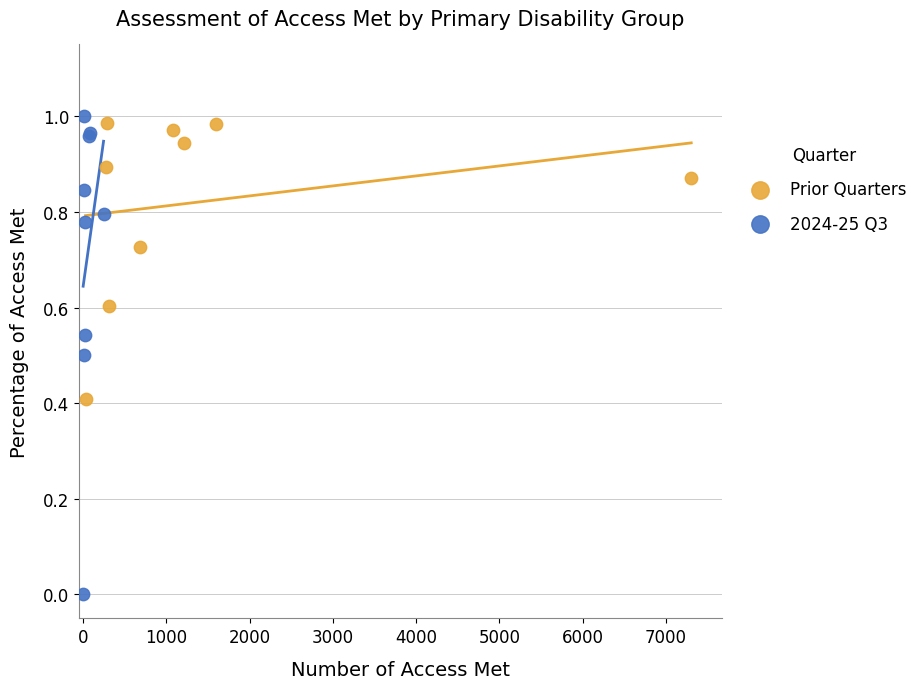

Which series has the widest spread of Y values?

2024-25 Q3